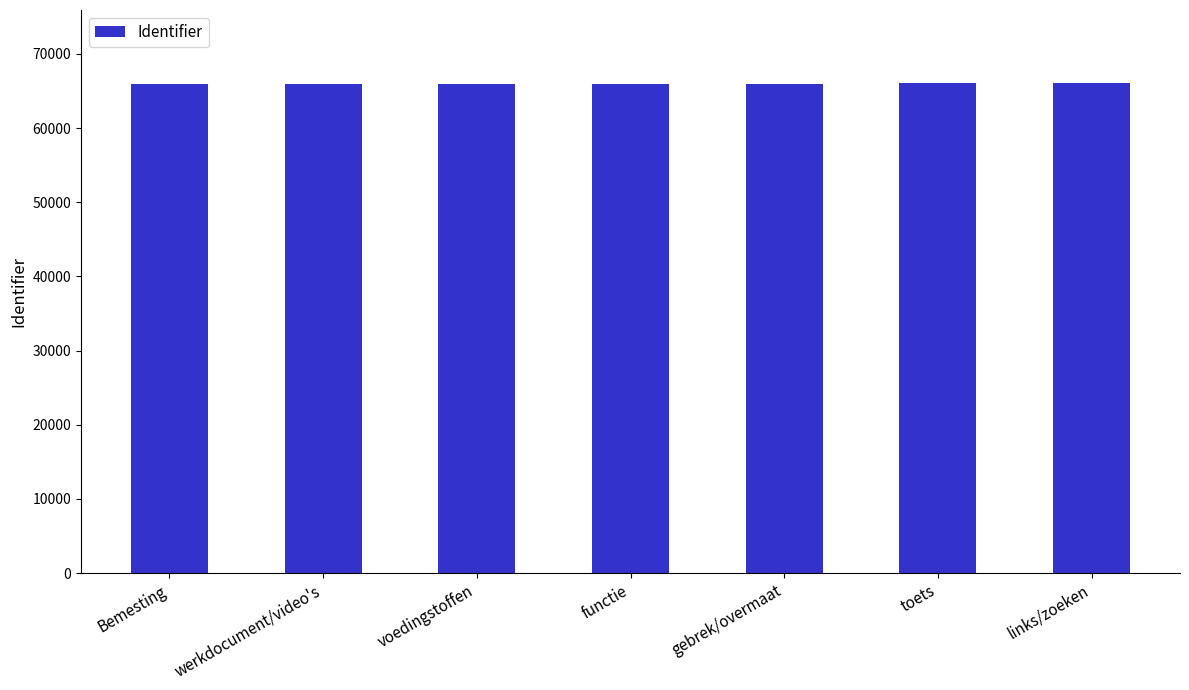

Read the value at Bemesting, to the nearest 10.

65980